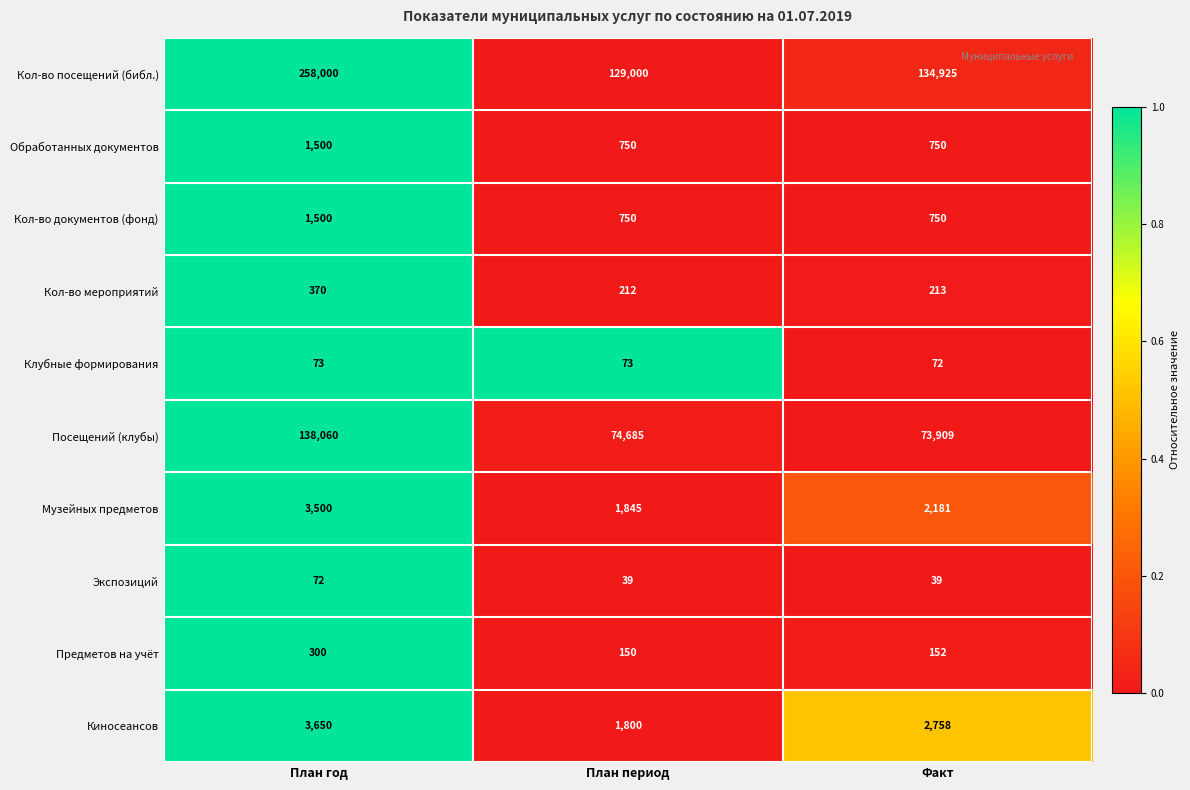

The value of Экспозиций at Факт is 39. True or false?

True